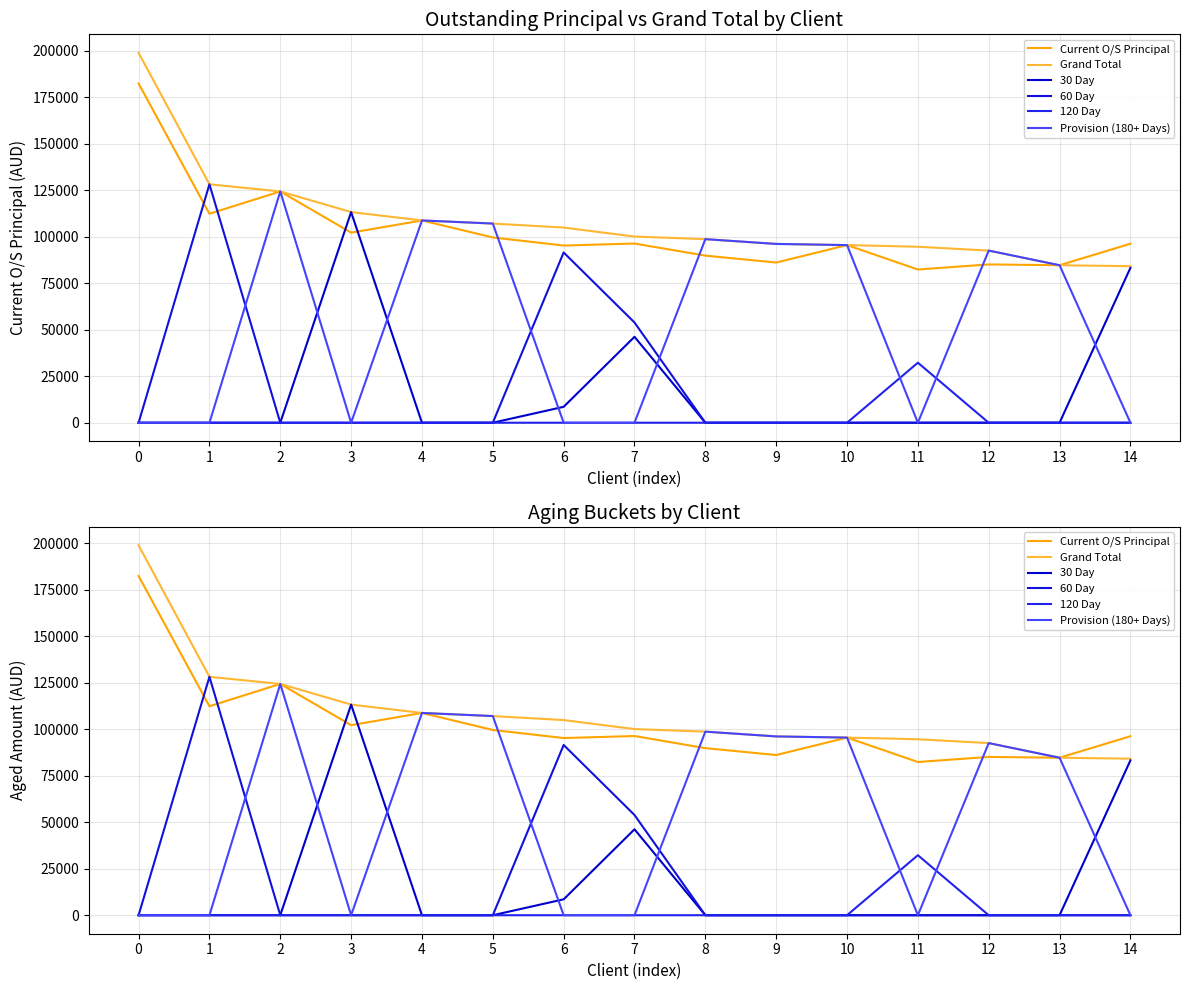

True or false: Grand Total has a value of 55524.6 at 12.

False